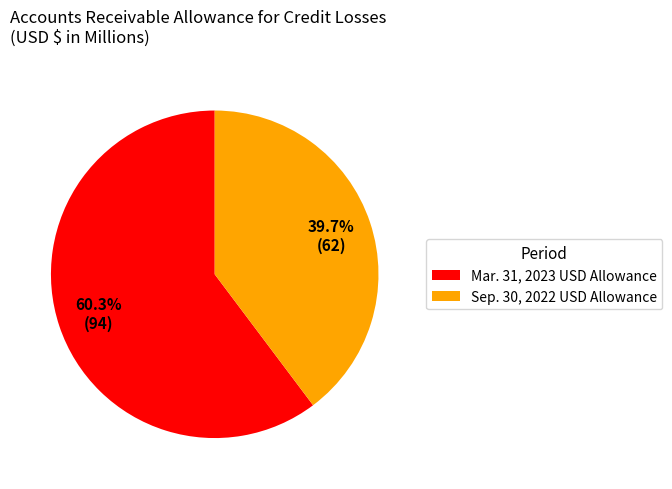

Approximately how many times larger is the value at Mar. 31, 2023 USD Allowance compared to Sep. 30, 2022 USD Allowance?

1.5